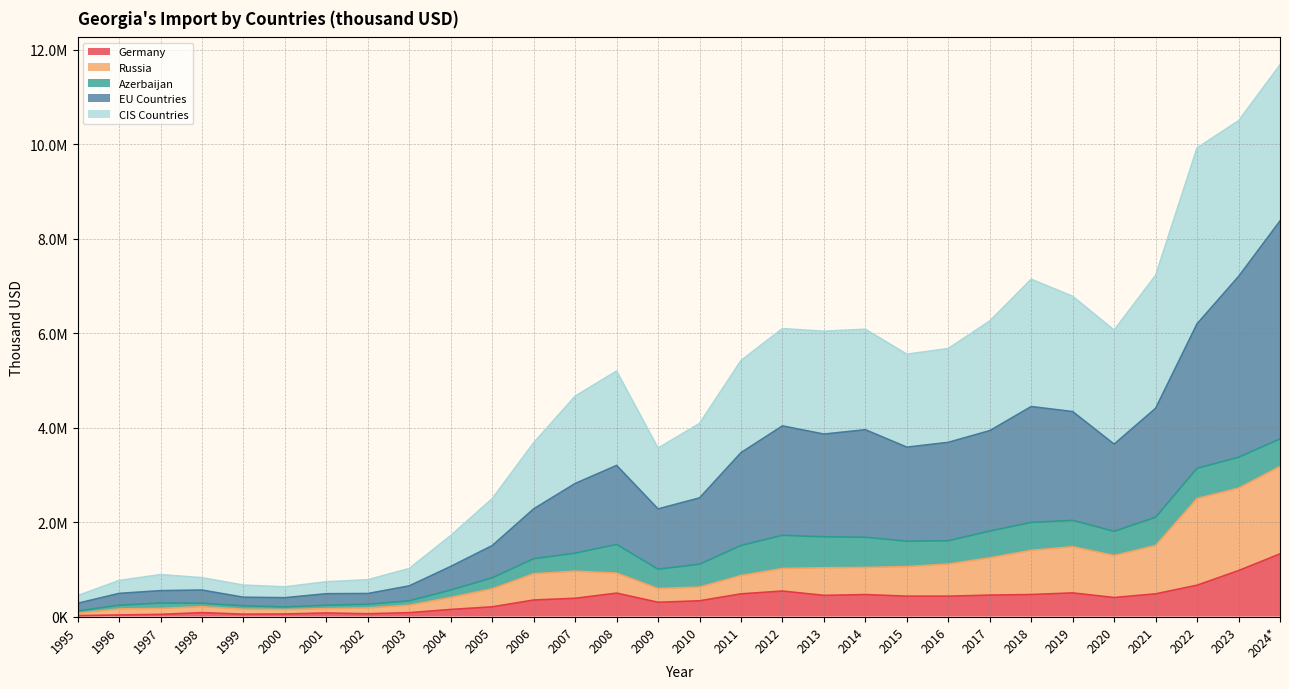

Does the chart have visible grid lines?

Yes